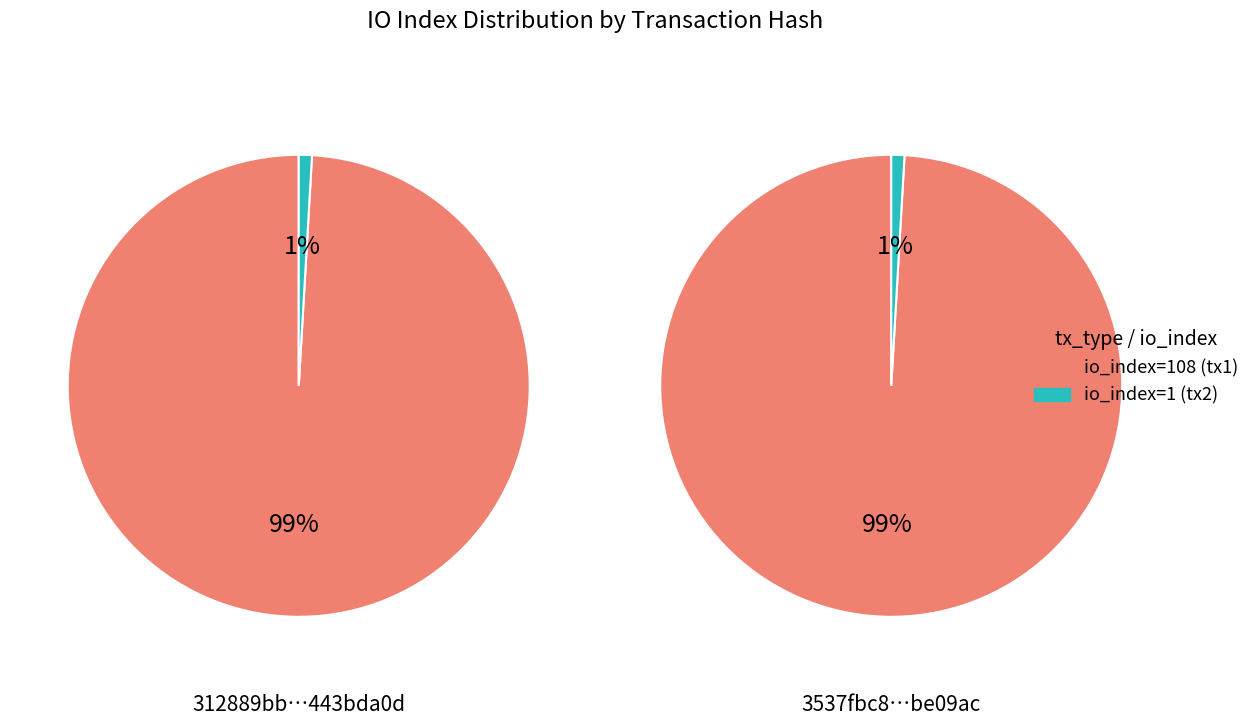

To the nearest percent, what is the difference between the largest and smallest slice percentages?

98%